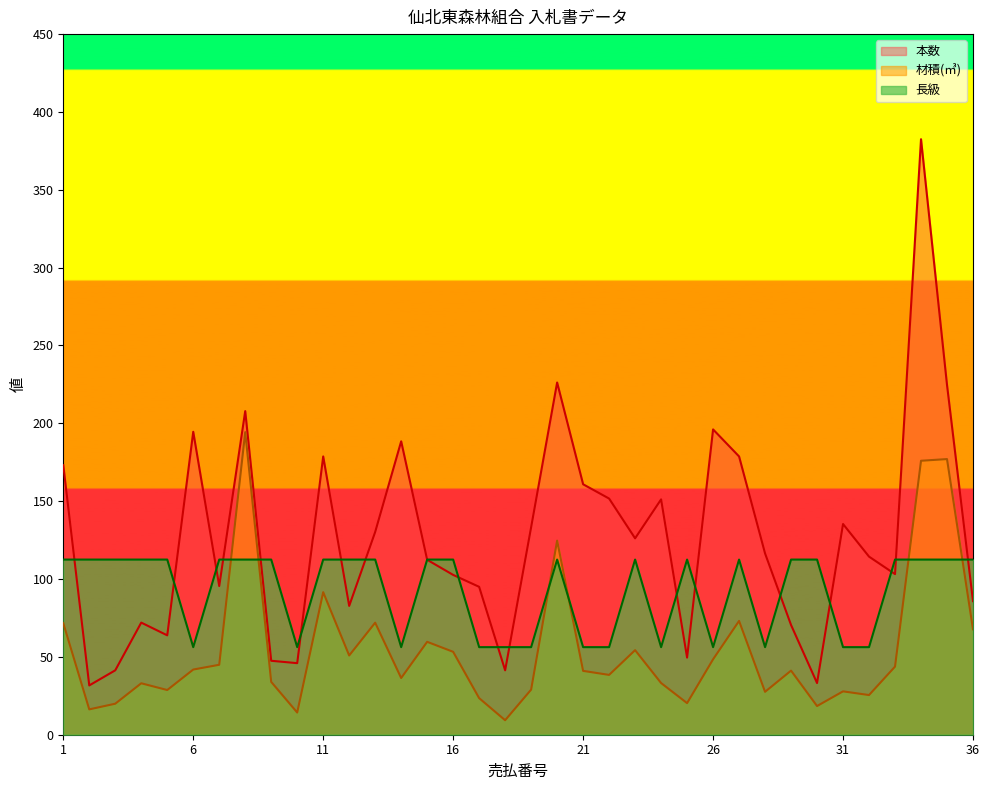

Is it true that 長級 equals 112.5 at 35?

True